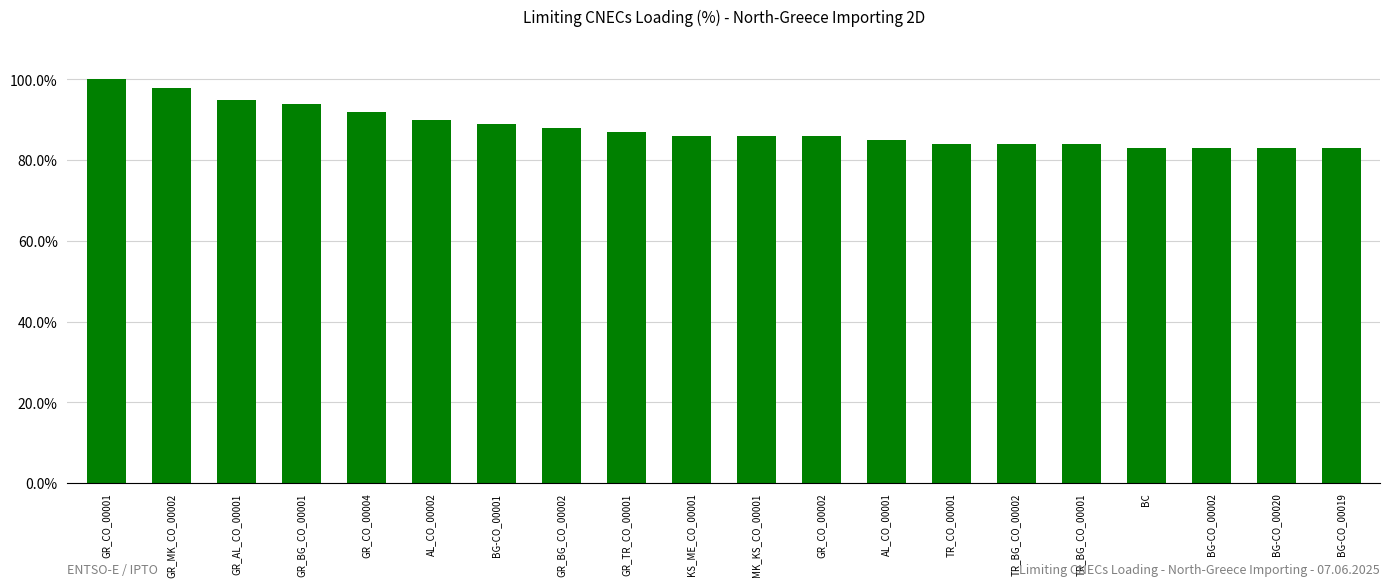

How many series are shown in this chart?

1